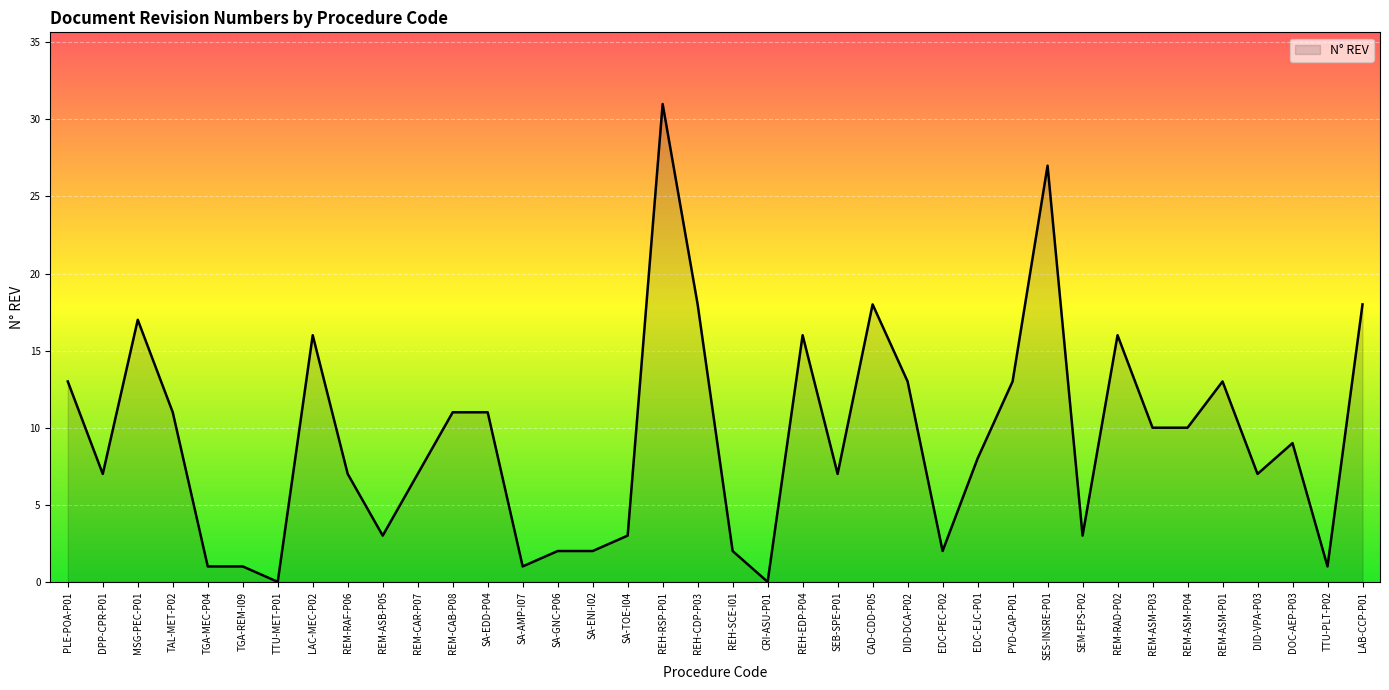

What is the maximum value shown in the chart?

31